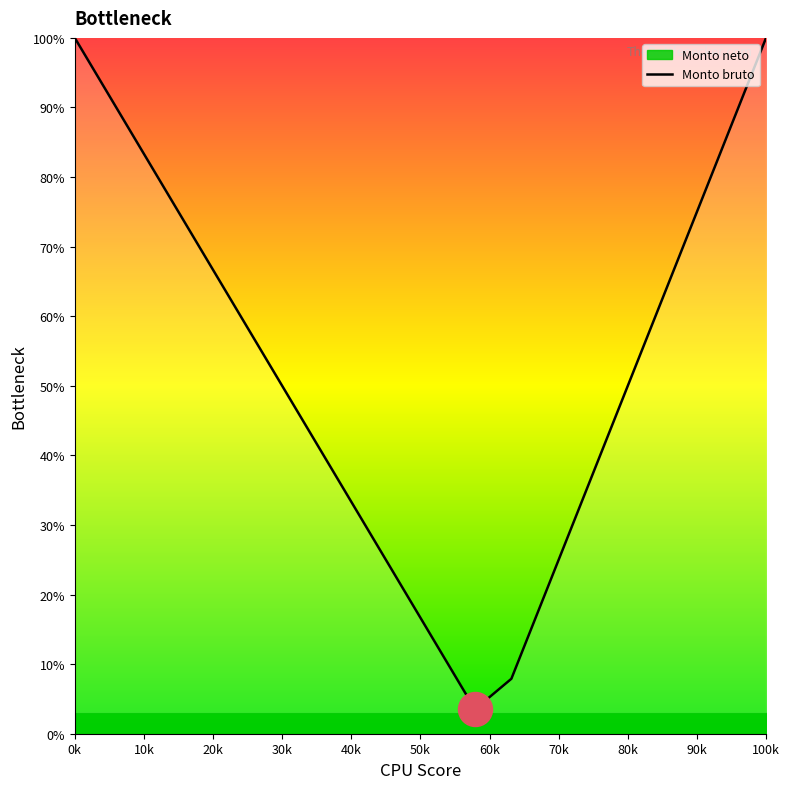

What is the lowest value of the Monto bruto series?

3.5